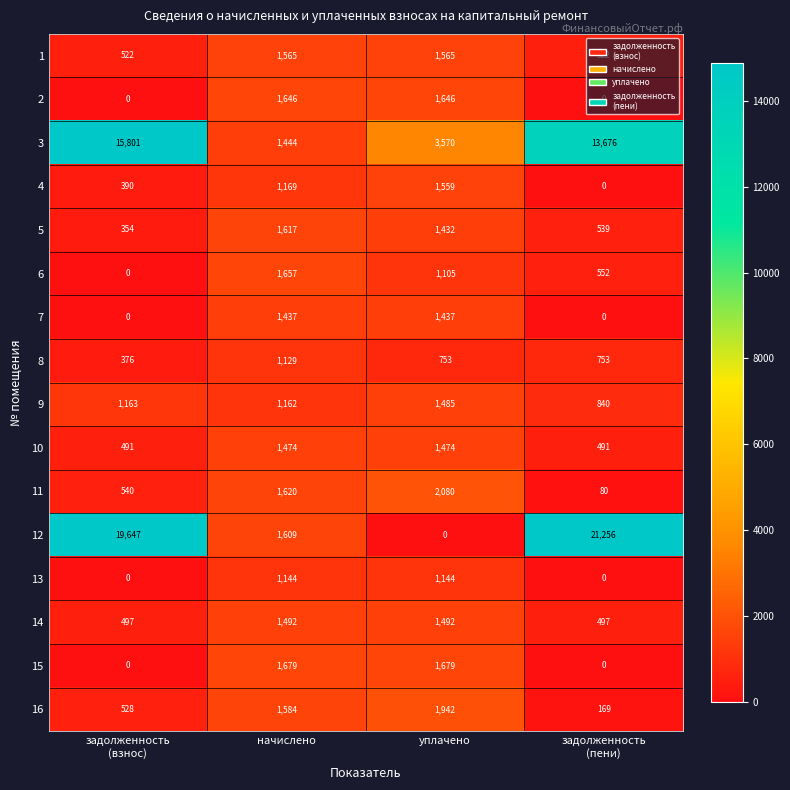

At which label does 6 first exceed 1105?

начислено